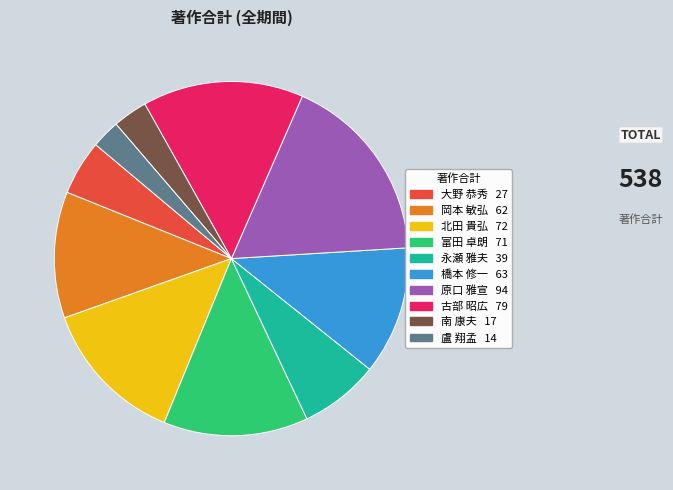

Approximately how many times larger is the value at 大野 恭秀 compared to 盧 翔孟?

1.9